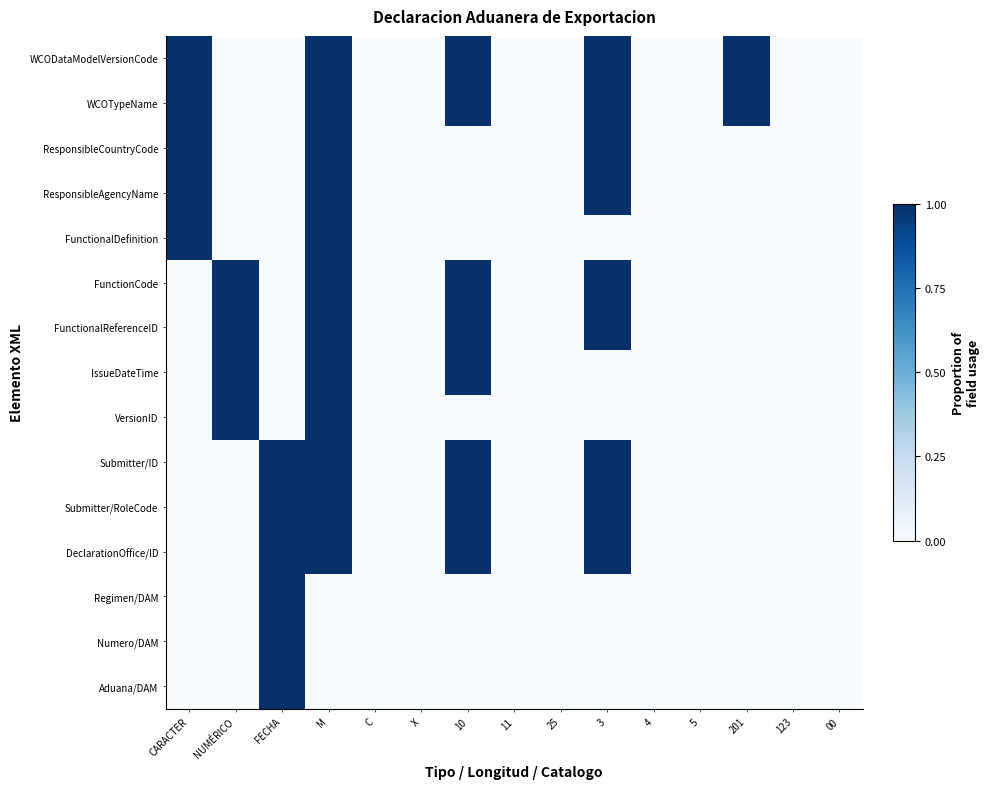

Reading right to left, list all the values displayed in this chart.

WCODataModelVersionCode: 00=0.0	123=0.0	201=1.0	5=0.0	4=0.0	3=1.0	25=0.0	11=0.0	10=1.0	X=0.0	C=0.0	M=1.0	FECHA=0.0	NUMÉRICO=0.0	CARACTER=1.0
WCOTypeName: 00=0.0	123=0.0	201=1.0	5=0.0	4=0.0	3=1.0	25=0.0	11=0.0	10=1.0	X=0.0	C=0.0	M=1.0	FECHA=0.0	NUMÉRICO=0.0	CARACTER=1.0
ResponsibleCountryCode: 00=0.0	123=0.0	201=0.0	5=0.0	4=0.0	3=1.0	25=0.0	11=0.0	10=0.0	X=0.0	C=0.0	M=1.0	FECHA=0.0	NUMÉRICO=0.0	CARACTER=1.0
ResponsibleAgencyName: 00=0.0	123=0.0	201=0.0	5=0.0	4=0.0	3=1.0	25=0.0	11=0.0	10=0.0	X=0.0	C=0.0	M=1.0	FECHA=0.0	NUMÉRICO=0.0	CARACTER=1.0
FunctionalDefinition: 00=0.0	123=0.0	201=0.0	5=0.0	4=0.0	3=0.0	25=0.0	11=0.0	10=0.0	X=0.0	C=0.0	M=1.0	FECHA=0.0	NUMÉRICO=0.0	CARACTER=1.0
FunctionCode: 00=0.0	123=0.0	201=0.0	5=0.0	4=0.0	3=1.0	25=0.0	11=0.0	10=1.0	X=0.0	C=0.0	M=1.0	FECHA=0.0	NUMÉRICO=1.0	CARACTER=0.0
FunctionalReferenceID: 00=0.0	123=0.0	201=0.0	5=0.0	4=0.0	3=1.0	25=0.0	11=0.0	10=1.0	X=0.0	C=0.0	M=1.0	FECHA=0.0	NUMÉRICO=1.0	CARACTER=0.0
IssueDateTime: 00=0.0	123=0.0	201=0.0	5=0.0	4=0.0	3=0.0	25=0.0	11=0.0	10=1.0	X=0.0	C=0.0	M=1.0	FECHA=0.0	NUMÉRICO=1.0	CARACTER=0.0
VersionID: 00=0.0	123=0.0	201=0.0	5=0.0	4=0.0	3=0.0	25=0.0	11=0.0	10=0.0	X=0.0	C=0.0	M=1.0	FECHA=0.0	NUMÉRICO=1.0	CARACTER=0.0
Submitter/ID: 00=0.0	123=0.0	201=0.0	5=0.0	4=0.0	3=1.0	25=0.0	11=0.0	10=1.0	X=0.0	C=0.0	M=1.0	FECHA=1.0	NUMÉRICO=0.0	CARACTER=0.0
Submitter/RoleCode: 00=0.0	123=0.0	201=0.0	5=0.0	4=0.0	3=1.0	25=0.0	11=0.0	10=1.0	X=0.0	C=0.0	M=1.0	FECHA=1.0	NUMÉRICO=0.0	CARACTER=0.0
DeclarationOffice/ID: 00=0.0	123=0.0	201=0.0	5=0.0	4=0.0	3=1.0	25=0.0	11=0.0	10=1.0	X=0.0	C=0.0	M=1.0	FECHA=1.0	NUMÉRICO=0.0	CARACTER=0.0
Regimen/DAM: 00=0.0	123=0.0	201=0.0	5=0.0	4=0.0	3=0.0	25=0.0	11=0.0	10=0.0	X=0.0	C=0.0	M=0.0	FECHA=1.0	NUMÉRICO=0.0	CARACTER=0.0
Numero/DAM: 00=0.0	123=0.0	201=0.0	5=0.0	4=0.0	3=0.0	25=0.0	11=0.0	10=0.0	X=0.0	C=0.0	M=0.0	FECHA=1.0	NUMÉRICO=0.0	CARACTER=0.0
Aduana/DAM: 00=0.0	123=0.0	201=0.0	5=0.0	4=0.0	3=0.0	25=0.0	11=0.0	10=0.0	X=0.0	C=0.0	M=0.0	FECHA=1.0	NUMÉRICO=0.0	CARACTER=0.0